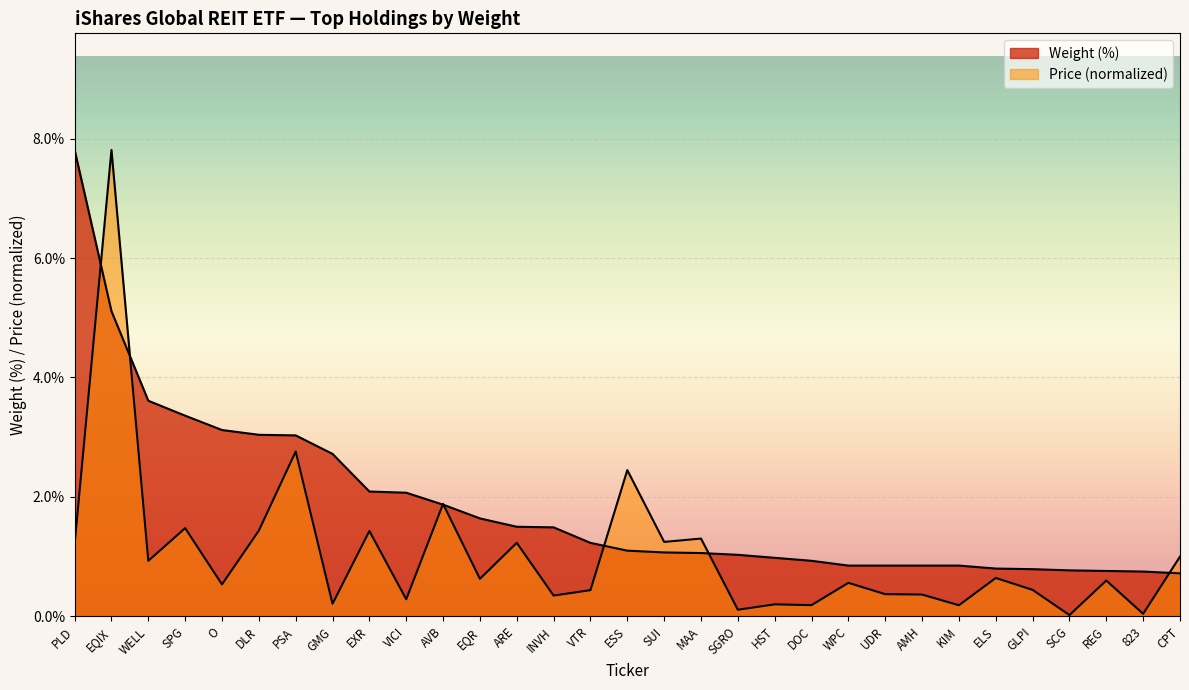

True or false: Price has more than 1 points higher than both neighbors.

True